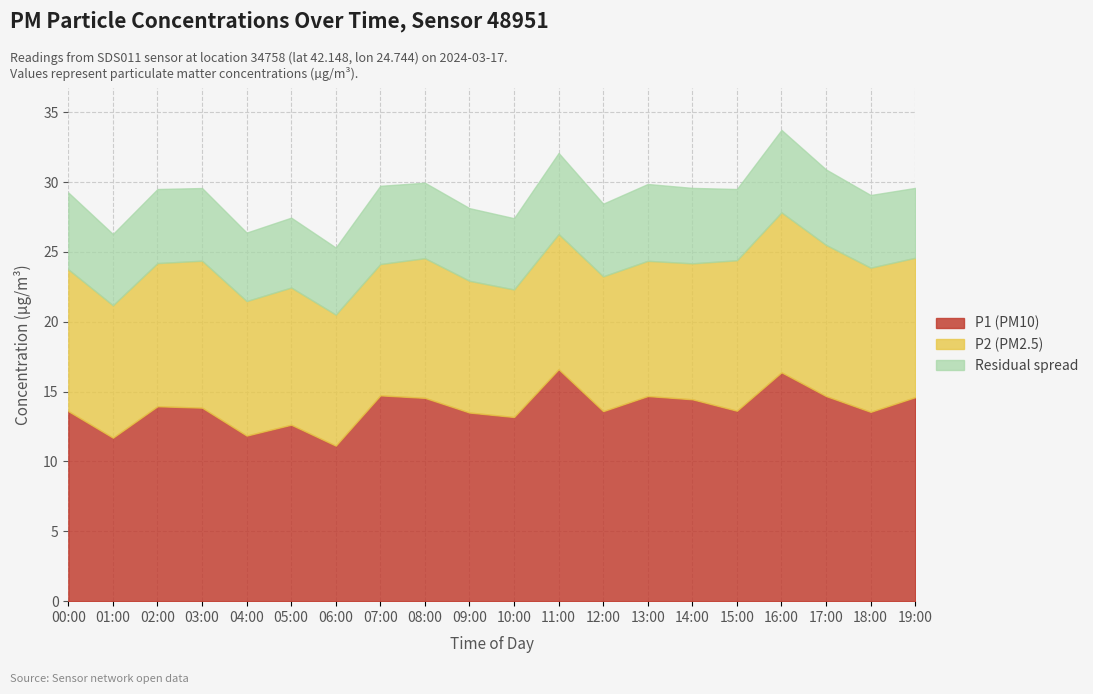

How many categories are shown in the chart?

20